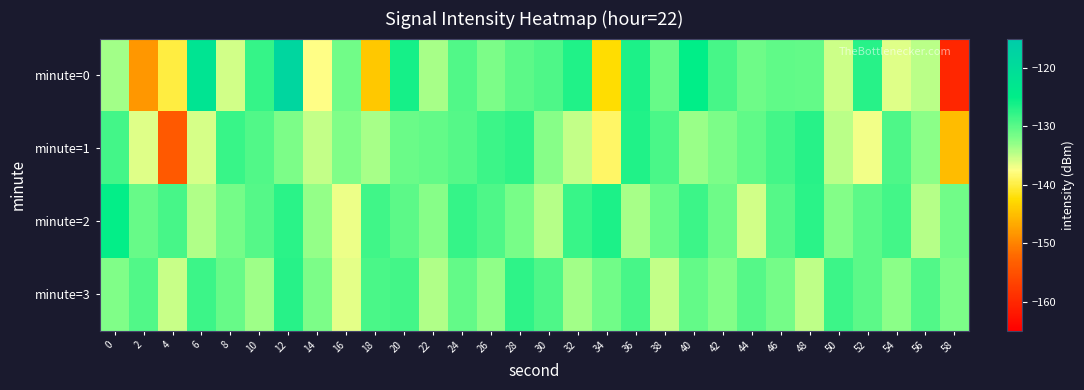

What is the difference between the highest and lowest values at 52?

9.8